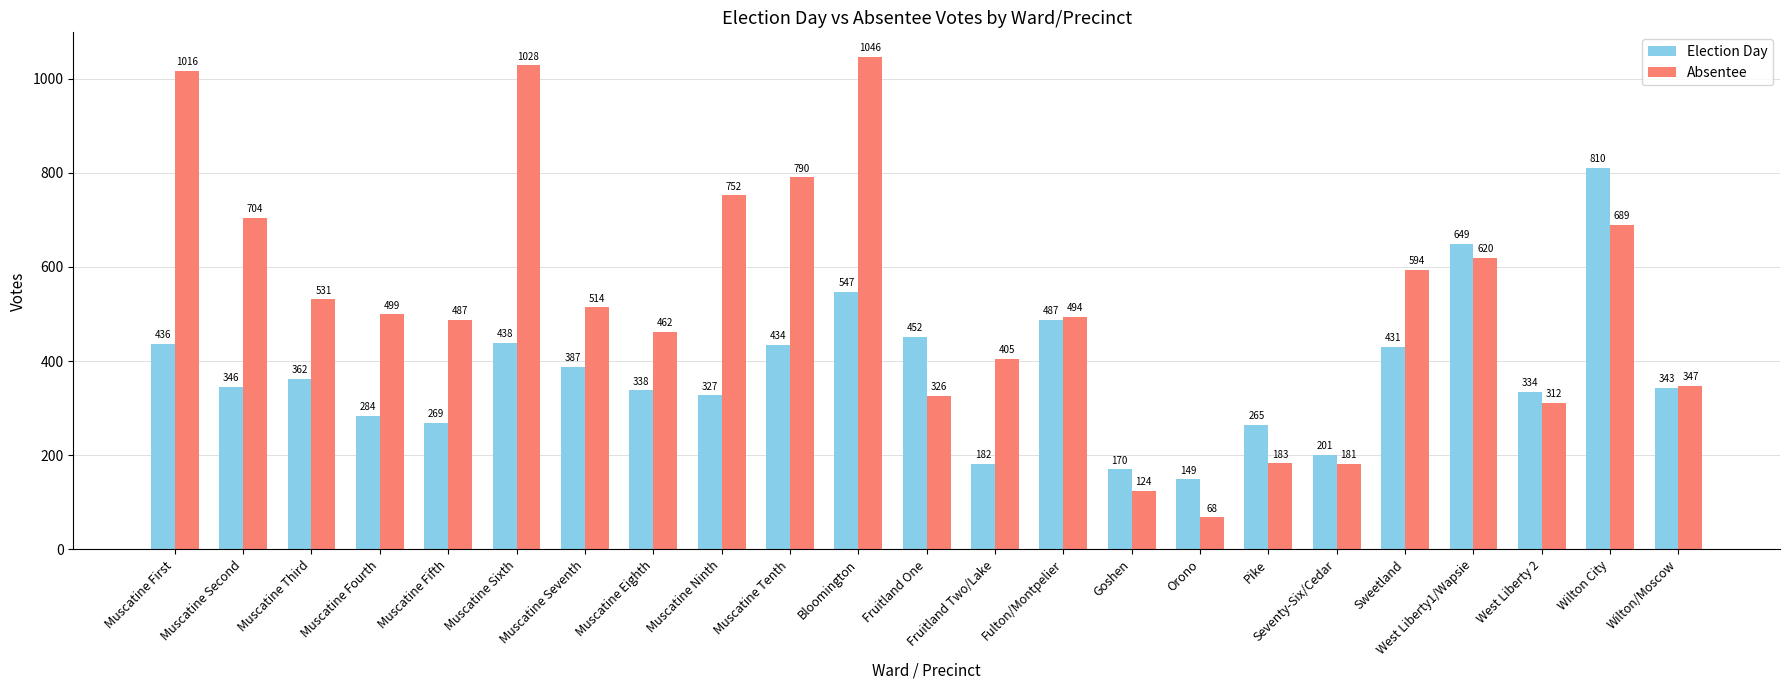

What is the label of the 4th bar from the right?

West Liberty1/Wapsie